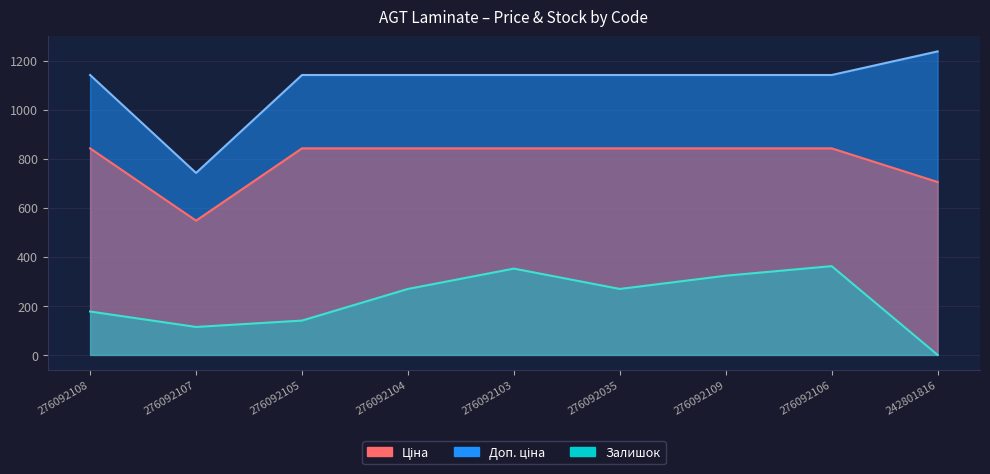

Is it true that Ціна equals 269.1 at 276092109?

False